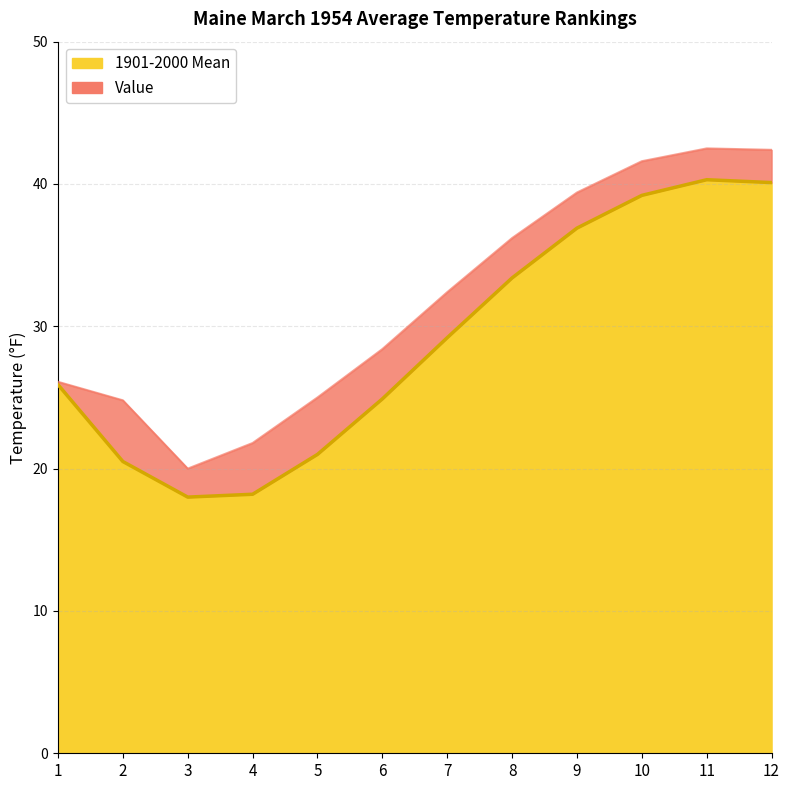

What is the total value across all series at 9?

76.3